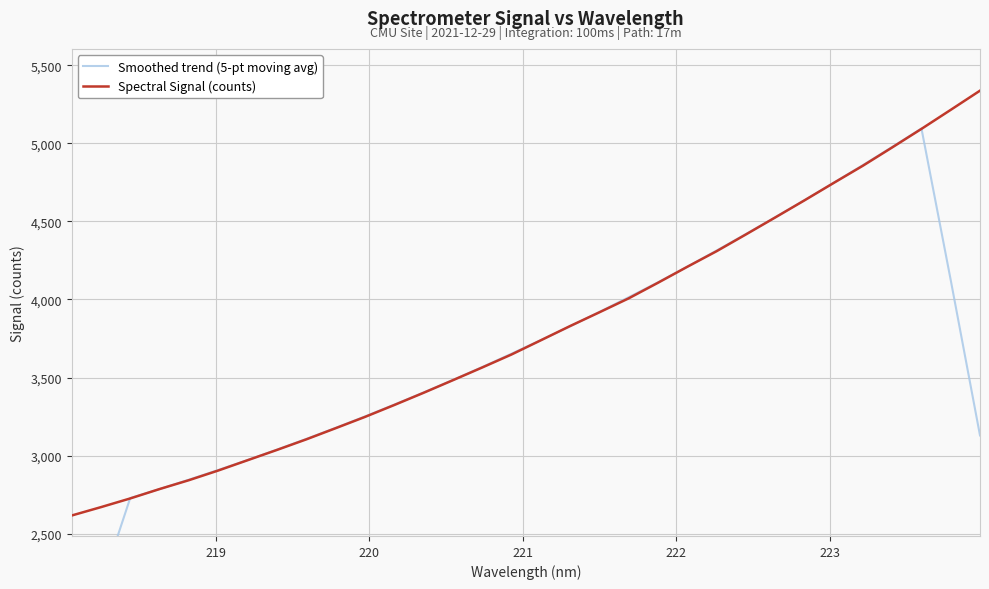

What is the lowest value of the Spectral Signal (counts) series?

2615.8